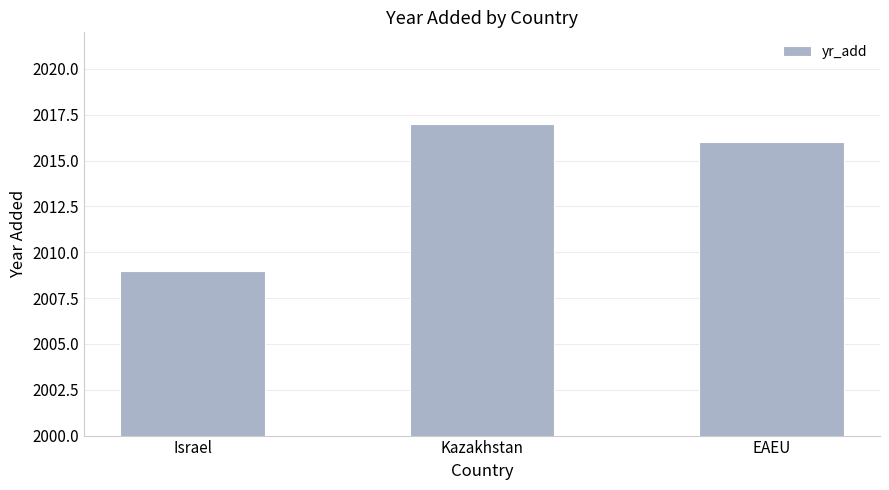

What is the maximum value shown in the chart?

2017